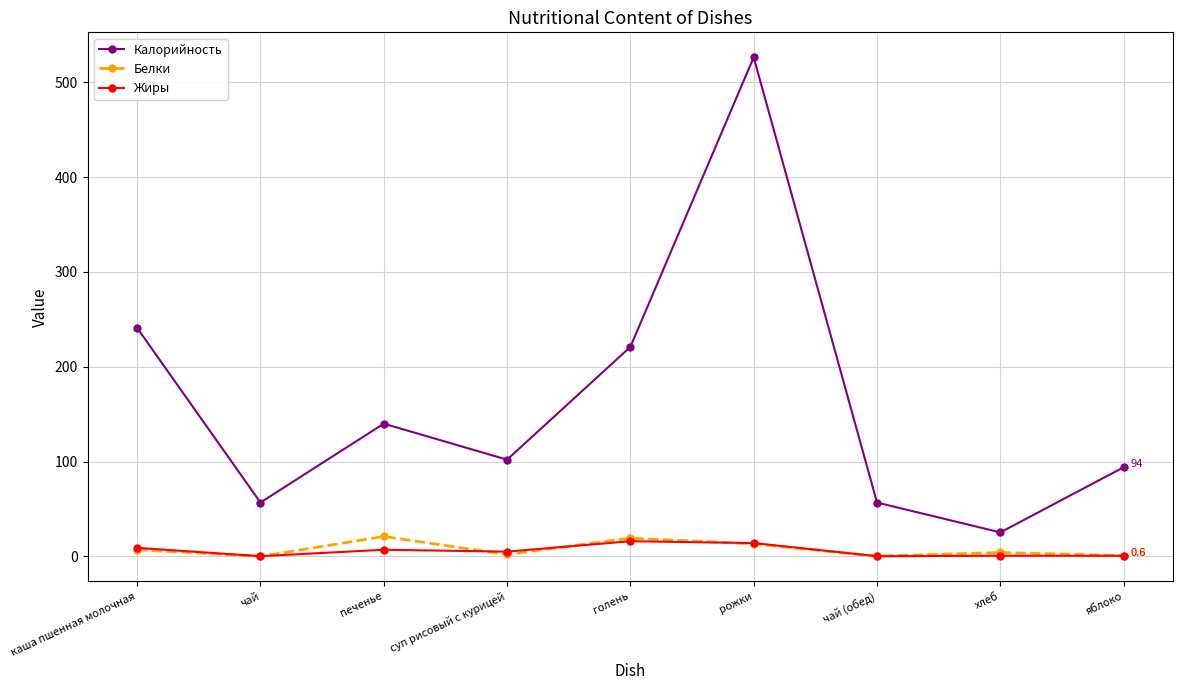

What is the difference between the highest and lowest values at хлеб?

24.6